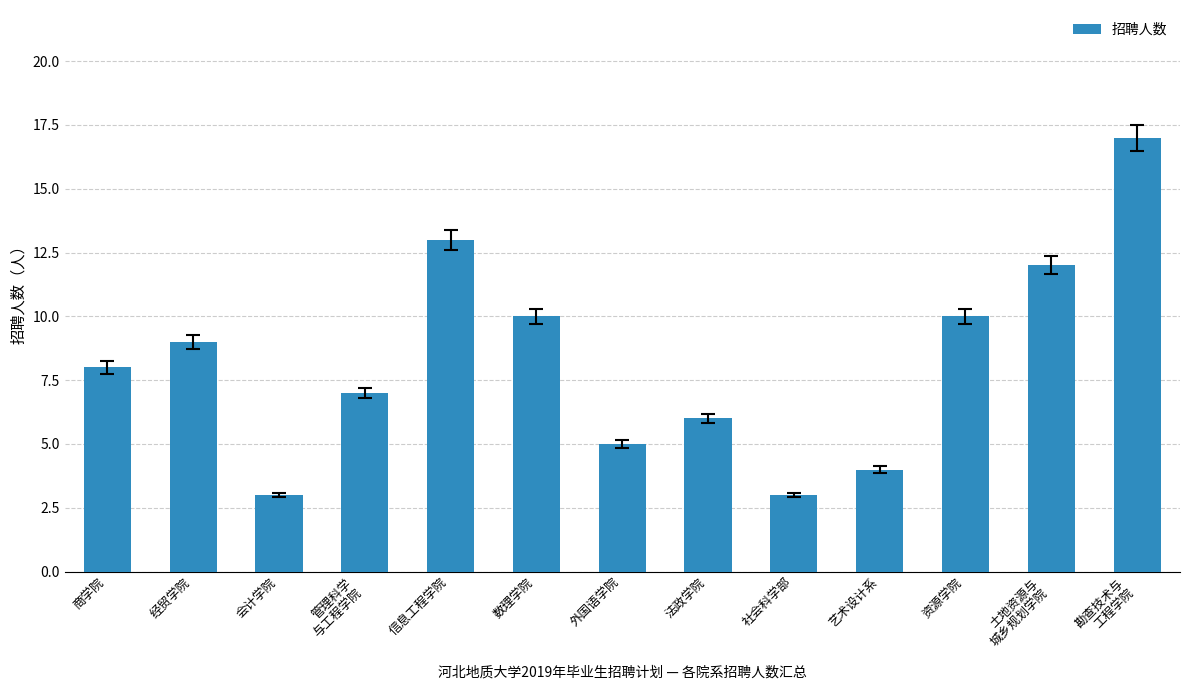

What value does the data have at 数理学院?

10